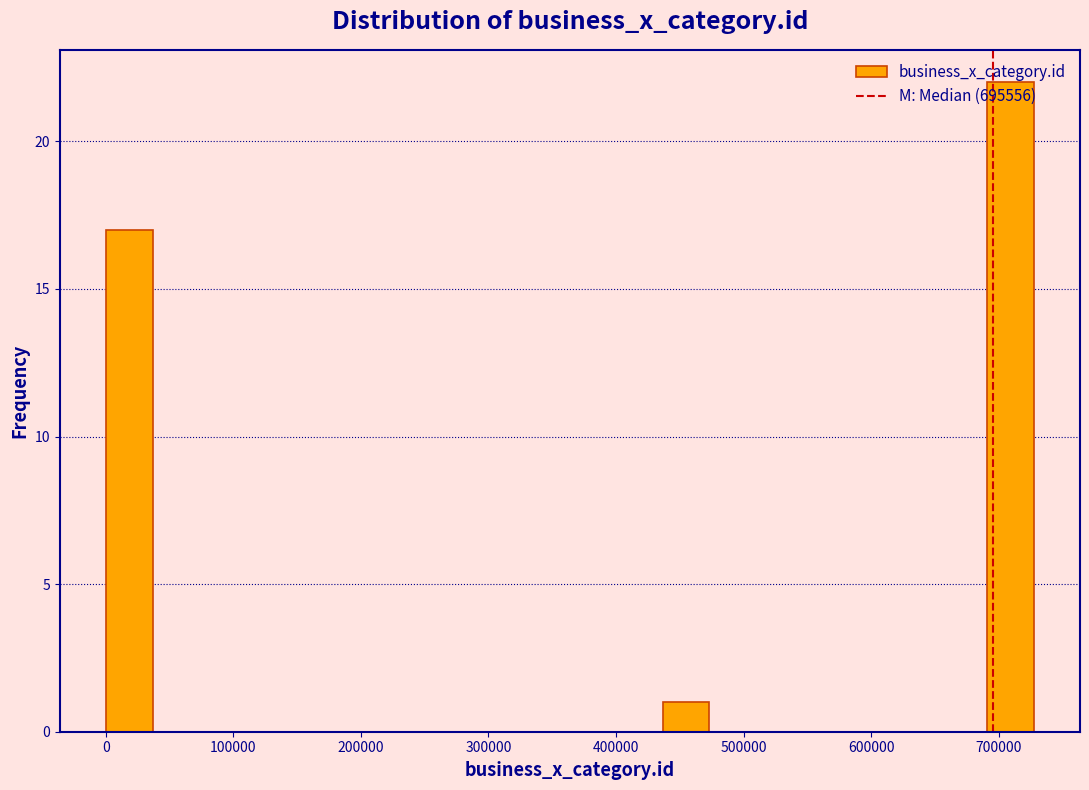

Read against the x-axis, roughly where is the centre of the tallest bar?

710000